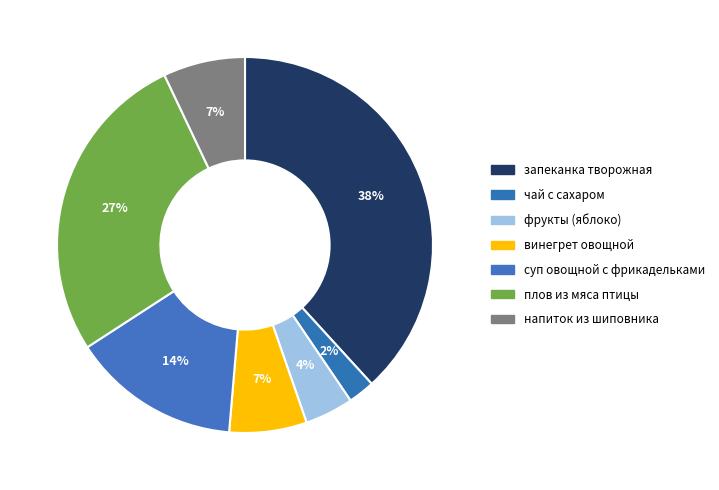

True or false: винегрет овощной accounts for 7% of the total.

True